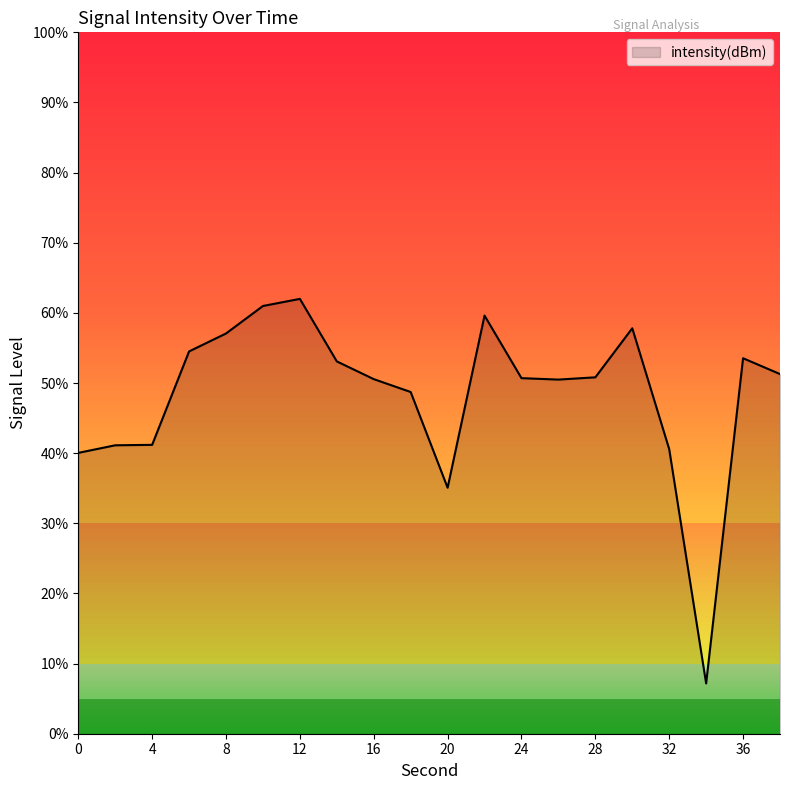

What is the difference between the maximum and minimum values?

54.8